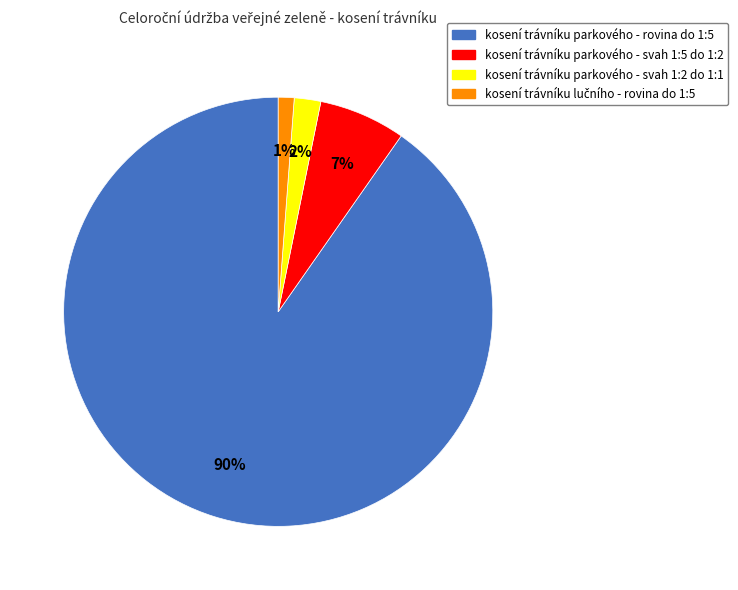

To the nearest percent, what is the difference between the largest and smallest slice percentages?

89%